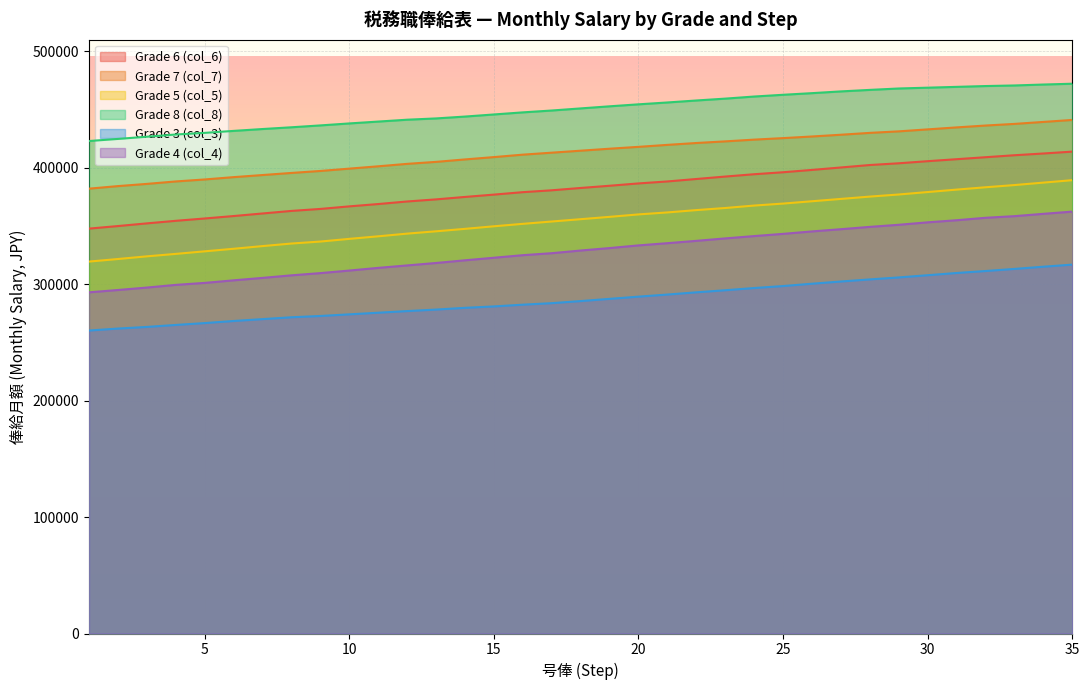

What is the minimum value shown in the chart?

260100